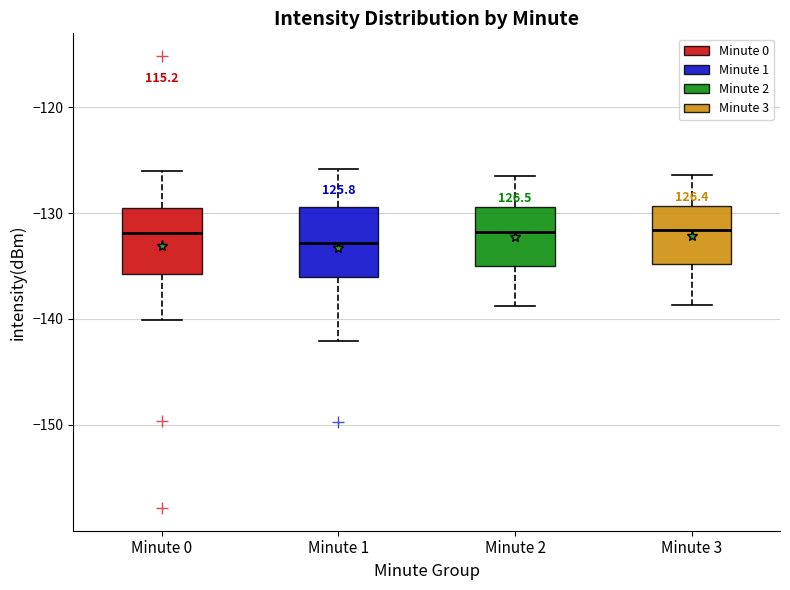

Reading left to right, transcribe this box plot: for each box, give where its median line is, the range the box spans, and where its two whiskers end, as read against the y-axis. The values are not printed on the chart, so give them approximately, as read against the axis.

Minute 0: median -132, box -136 to -129, whiskers -140 to -126
Minute 1: median -133, box -136 to -129, whiskers -142 to -126
Minute 2: median -132, box -135 to -129, whiskers -139 to -126
Minute 3: median -132, box -135 to -129, whiskers -139 to -126